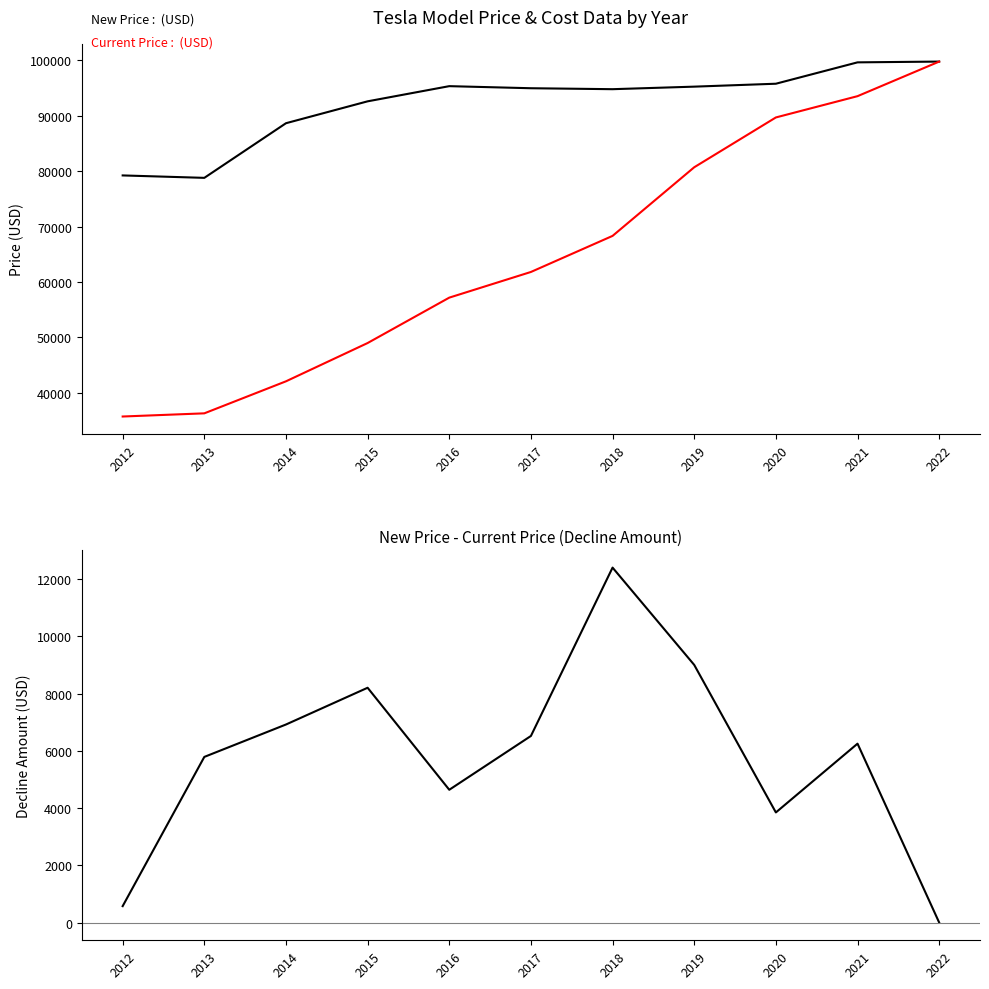

How many lines are shown in the chart?

3